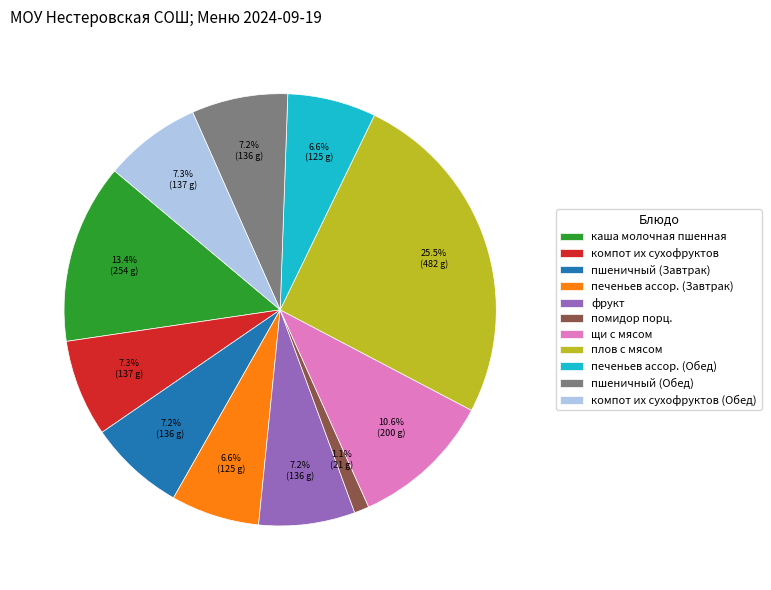

Does печеньев ассор. (Завтрак) account for over 50% of the chart?

No